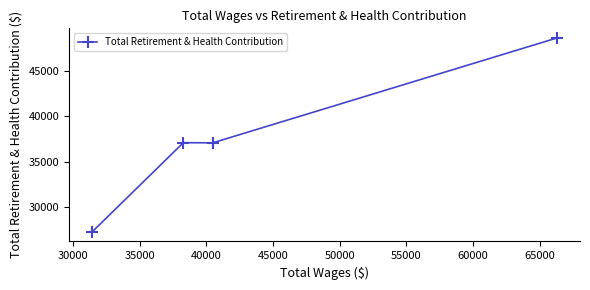

What is the greatest value displayed?

48575